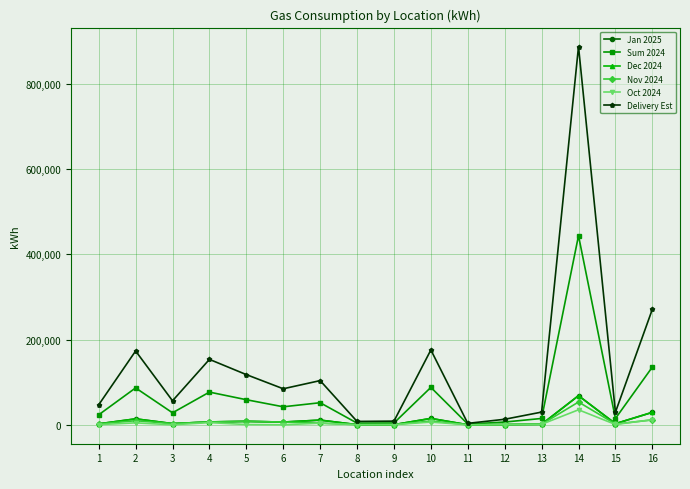

After their last crossing, which series has the higher values: Dec 2024 or Oct 2024?

Dec 2024